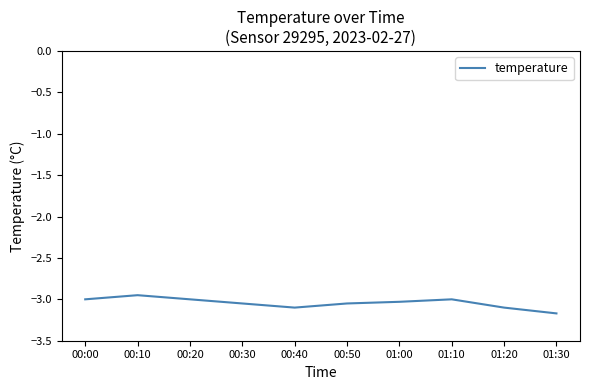

Is it true that the value at 00:10 is -2.0?

False